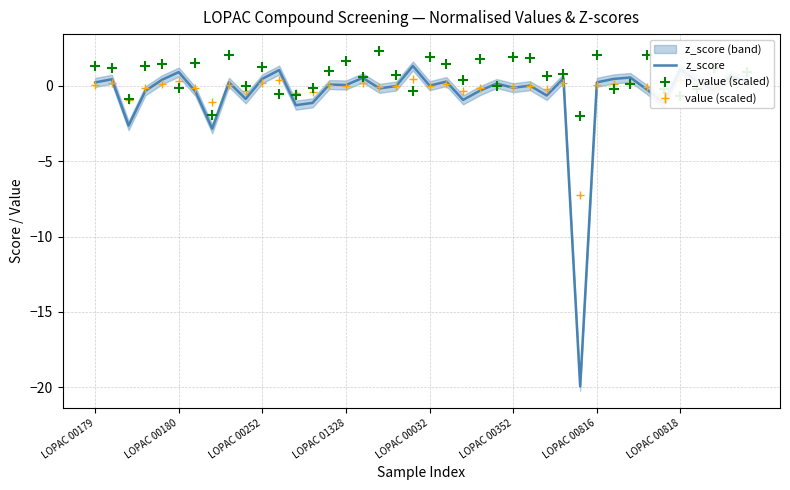

What is the minimum value for value (scaled)?

-7.3